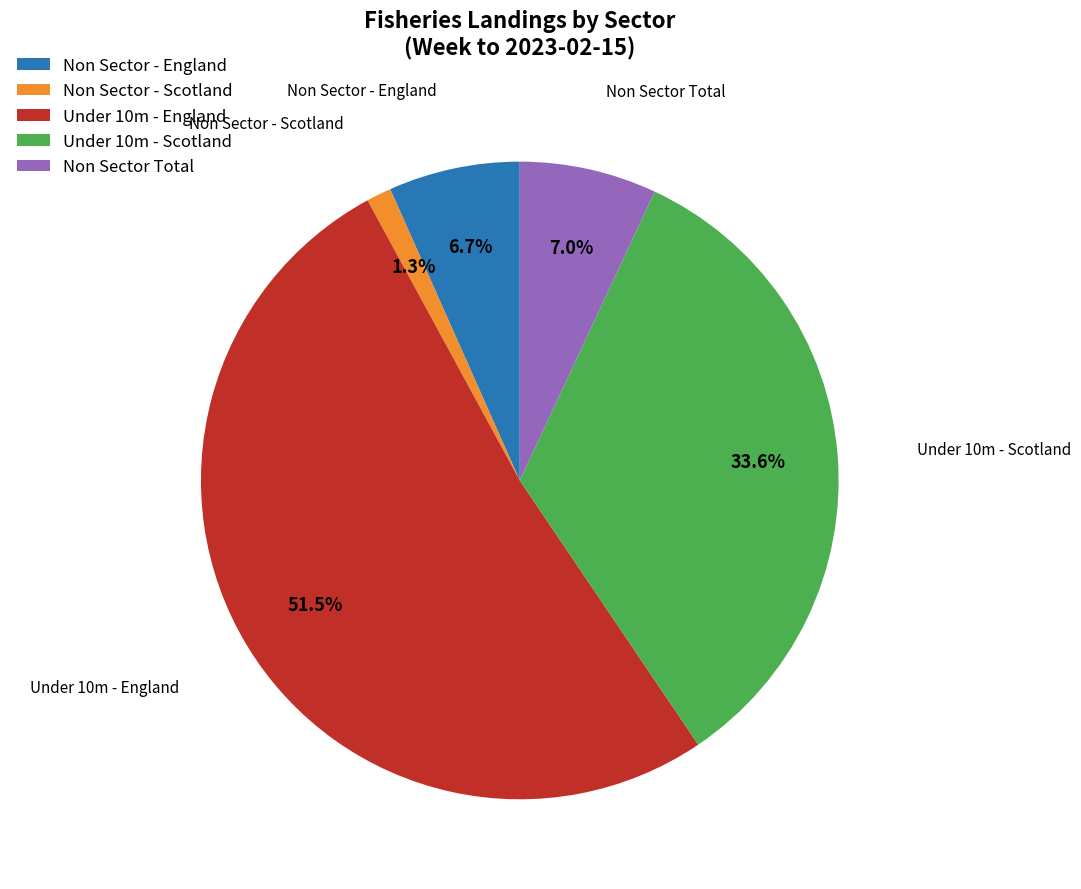

To the nearest percent, what portion does Non Sector - England represent?

7%